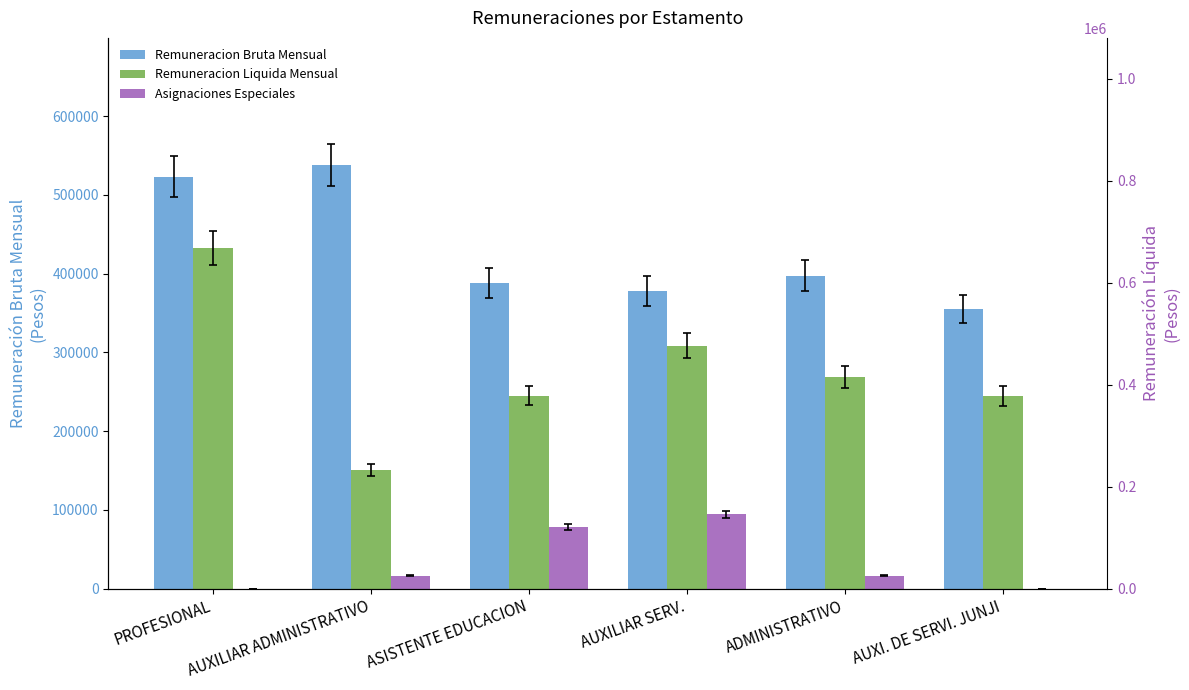

At how many categories does at least one series exceed 484362?

2